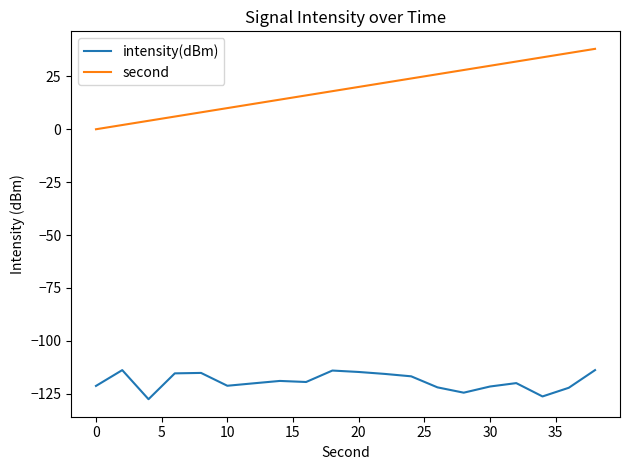

Which series has the largest total across all categories?

second